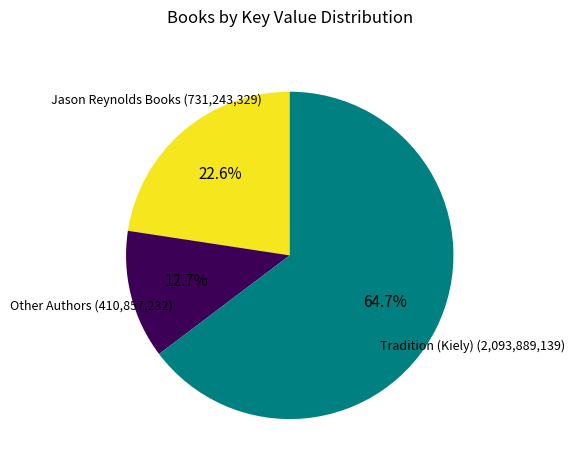

Is there a majority slice in this chart?

Yes